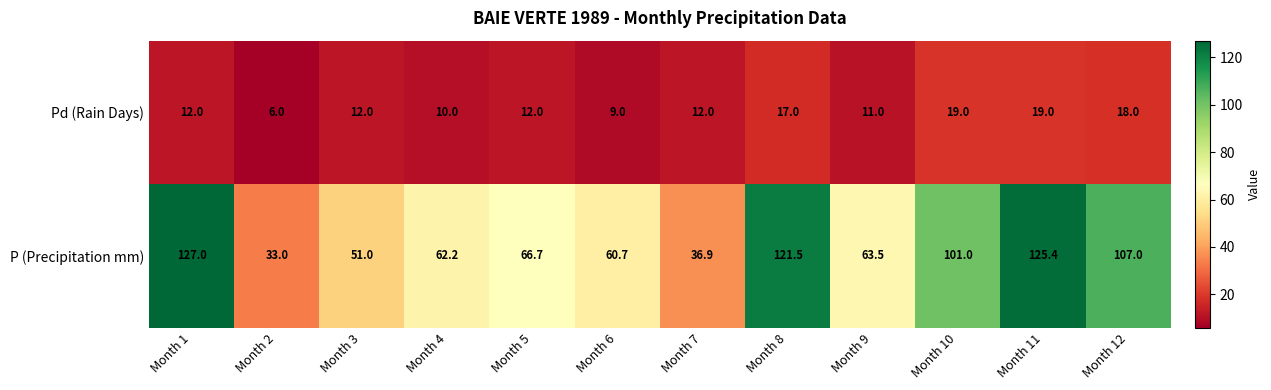

How many categories are shown in the chart?

12